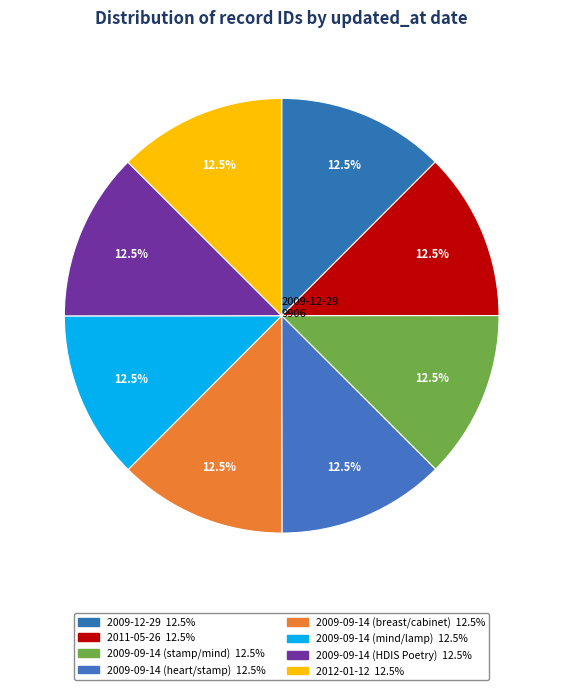

How many slices are in this pie chart?

8